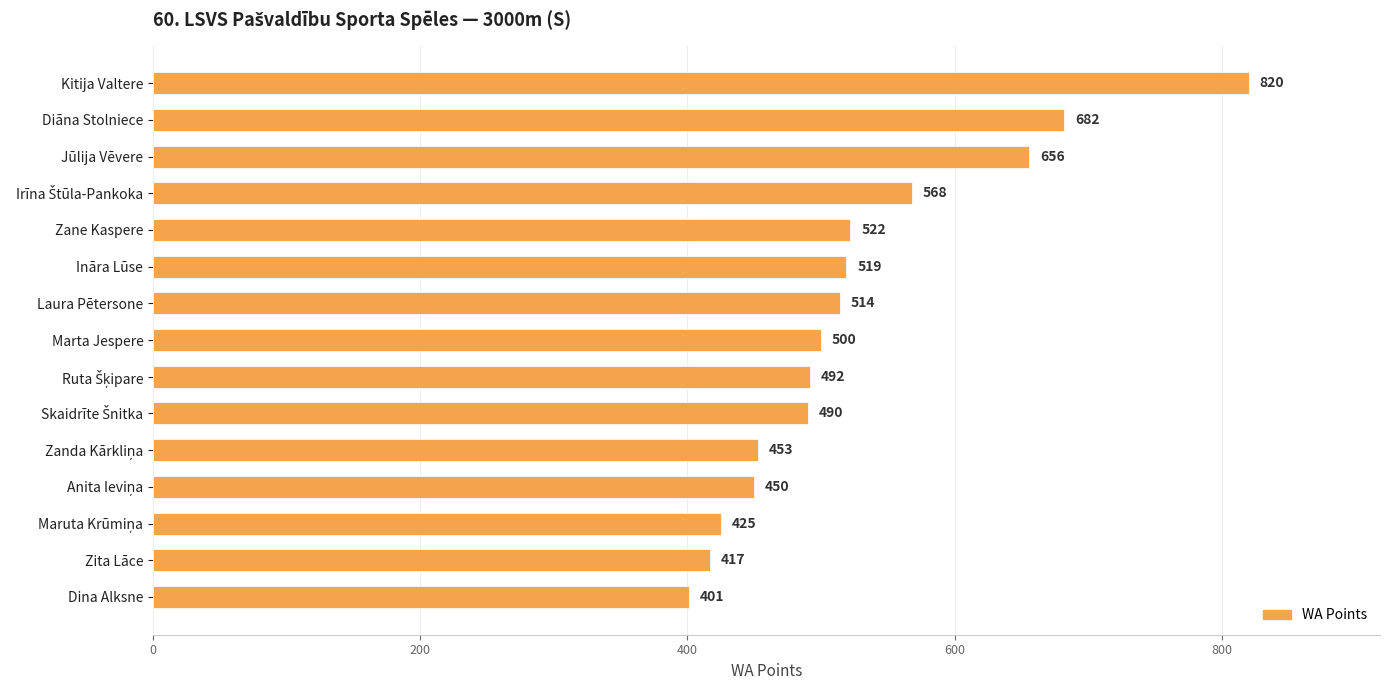

How many data points are less than 500?

7